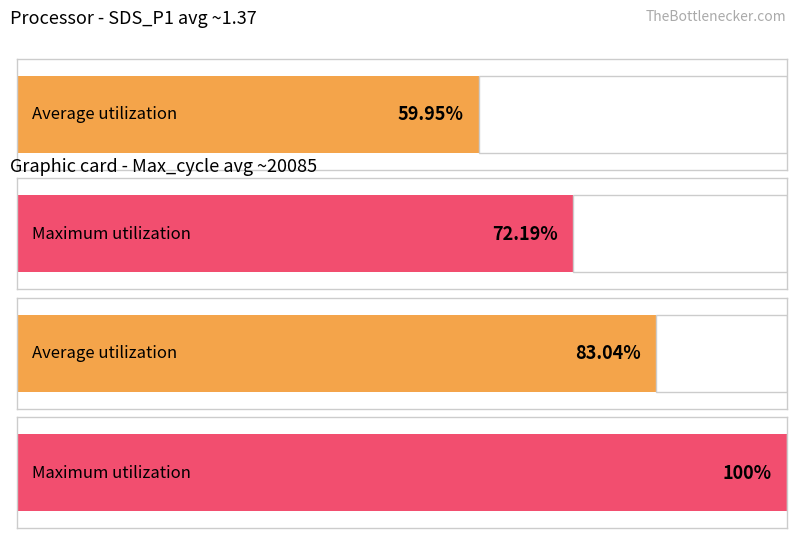

Which series has the largest total across all categories?

Maximum utilization